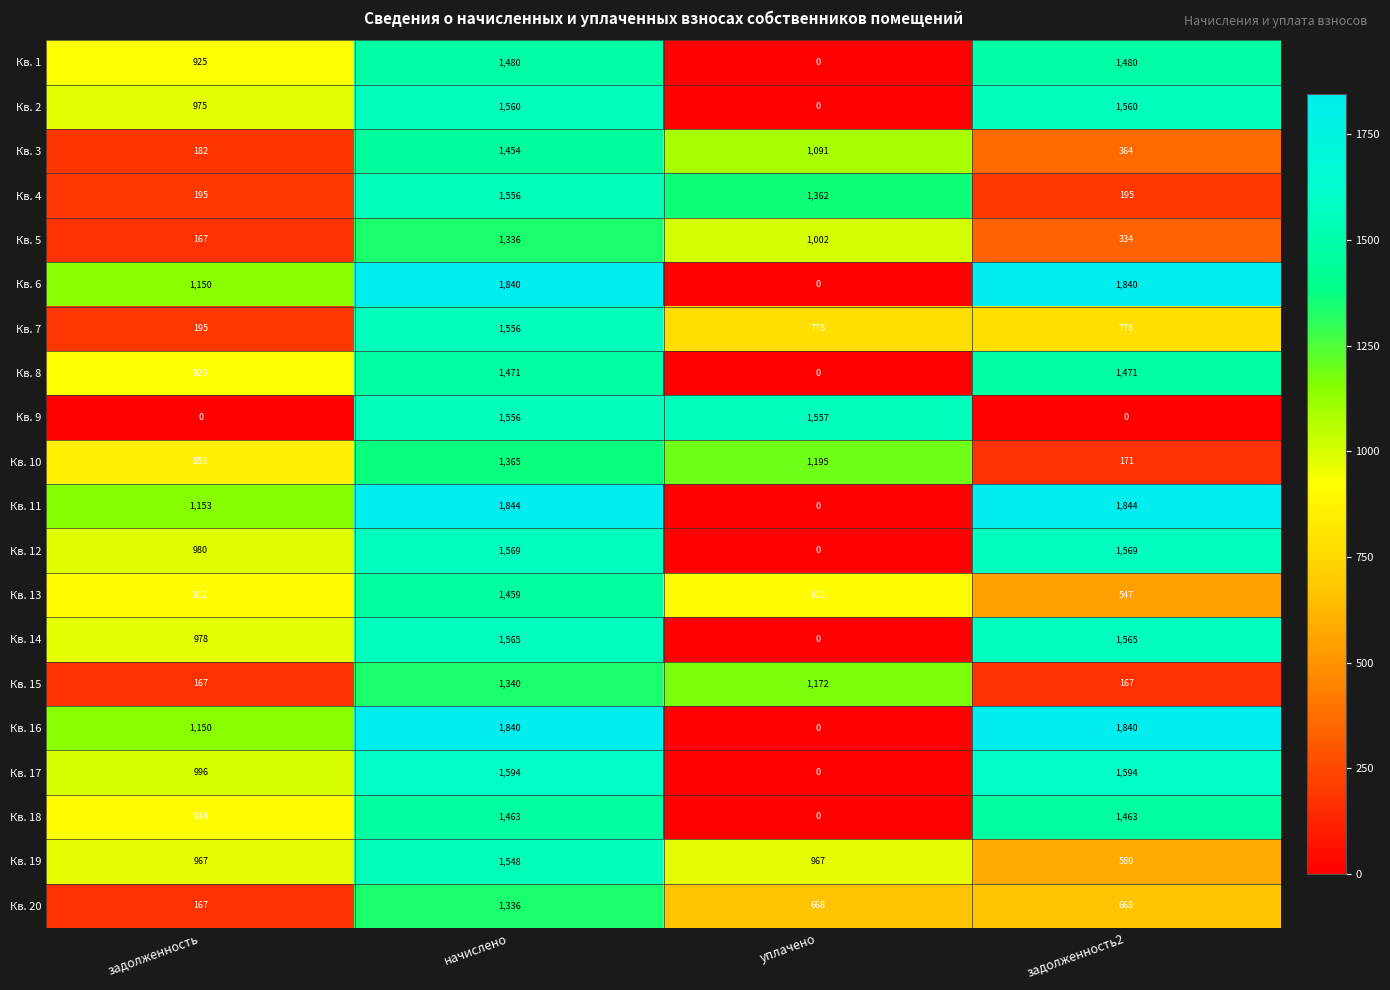

At how many categories does at least one series exceed 51?

4